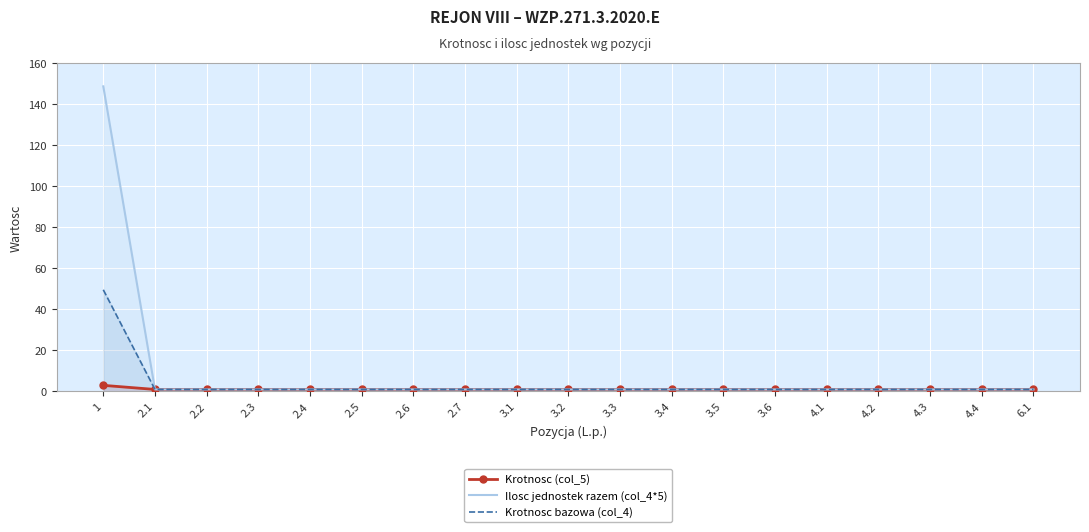

Reading left to right, list all the values displayed in this chart.

Krotnosc (col_5): 1=3.0	2.1=1.0	2.2=1.0	2.3=1.0	2.4=1.0	2.5=1.0	2.6=1.0	2.7=1.0	3.1=1.0	3.2=1.0	3.3=1.0	3.4=1.0	3.5=1.0	3.6=1.0	4.1=1.0	4.2=1.0	4.3=1.0	4.4=1.0	6.1=1.0
Ilosc jednostek razem (col_4*5): 1=148.8	2.1=1.0	2.2=1.0	2.3=1.0	2.4=1.0	2.5=1.0	2.6=1.0	2.7=1.0	3.1=1.0	3.2=1.0	3.3=1.0	3.4=1.0	3.5=1.0	3.6=1.0	4.1=1.0	4.2=1.0	4.3=1.0	4.4=1.0	6.1=1.0
Krotnosc bazowa (col_4): 1=49.6	2.1=1.0	2.2=1.0	2.3=1.0	2.4=1.0	2.5=1.0	2.6=1.0	2.7=1.0	3.1=1.0	3.2=1.0	3.3=1.0	3.4=1.0	3.5=1.0	3.6=1.0	4.1=1.0	4.2=1.0	4.3=1.0	4.4=1.0	6.1=1.0